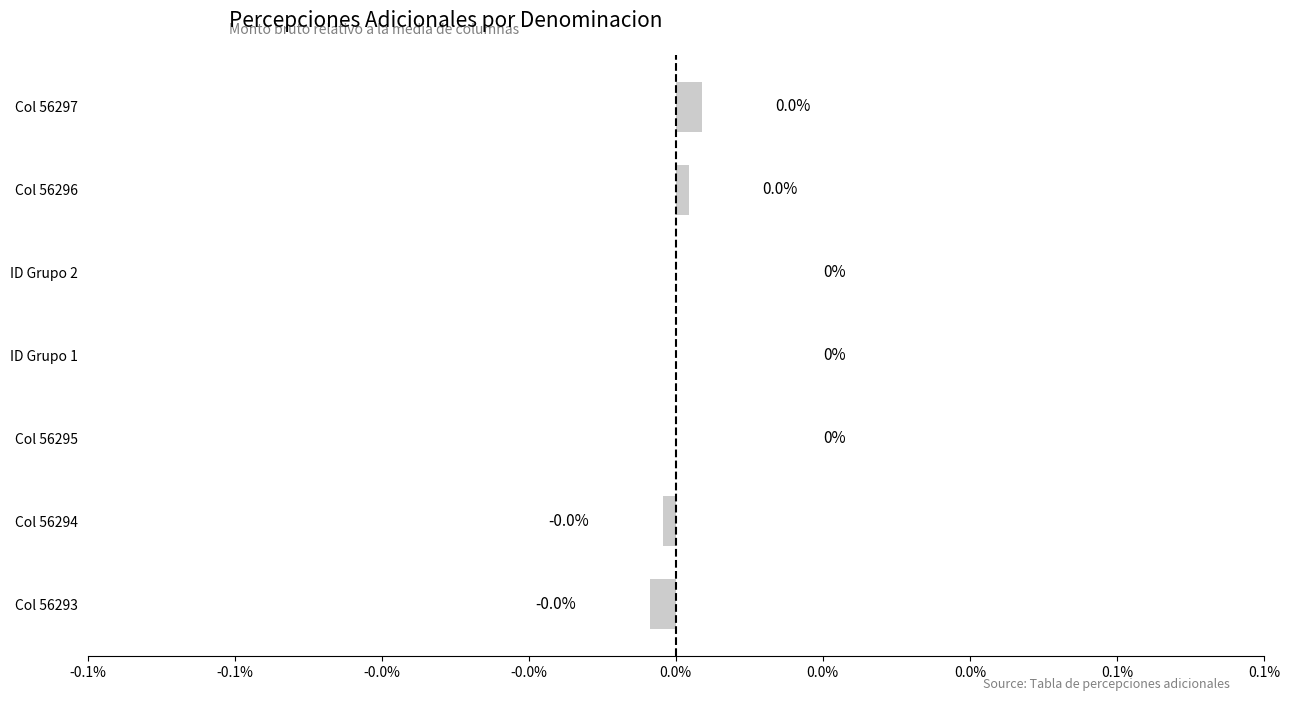

Does the chart contain any negative values?

Yes